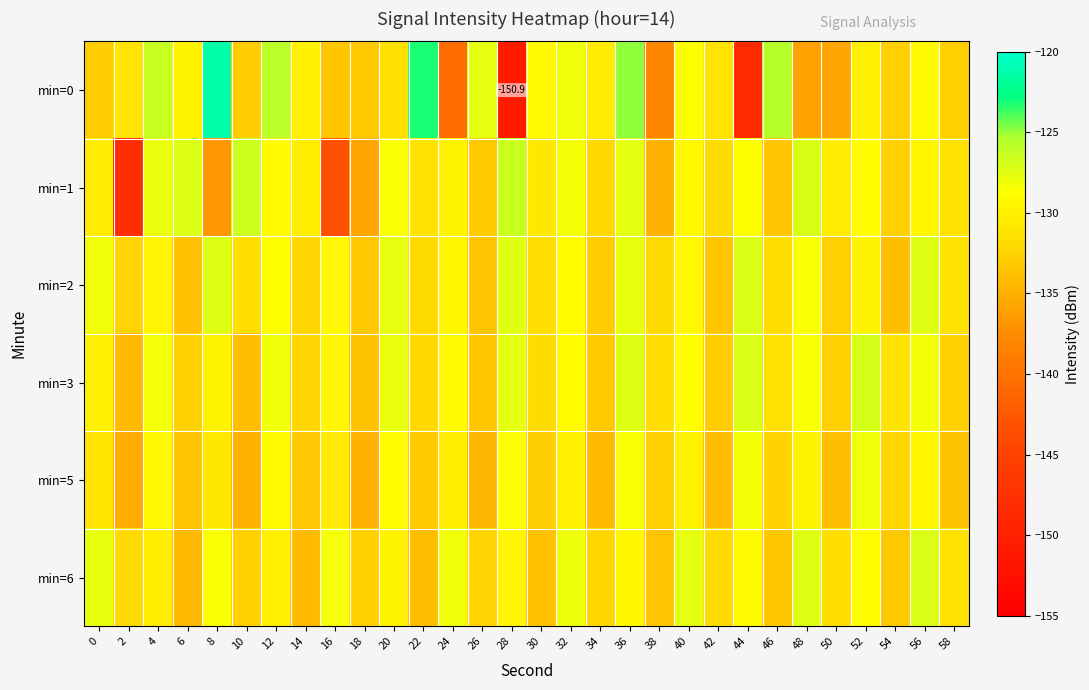

What is the average value of the min=6 series?

-130.8